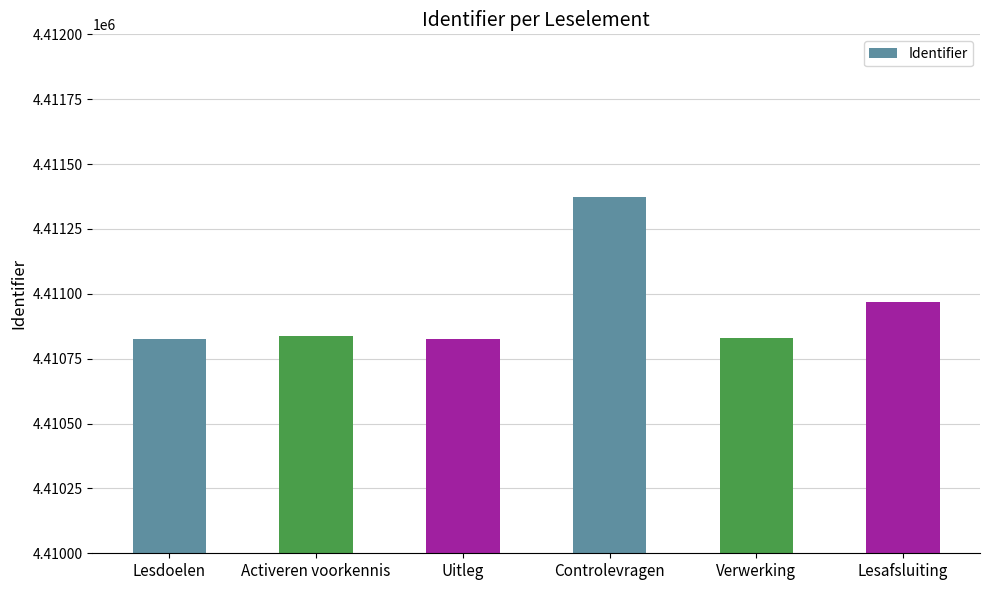

Are the bars grouped side by side (vs. stacked)?

No